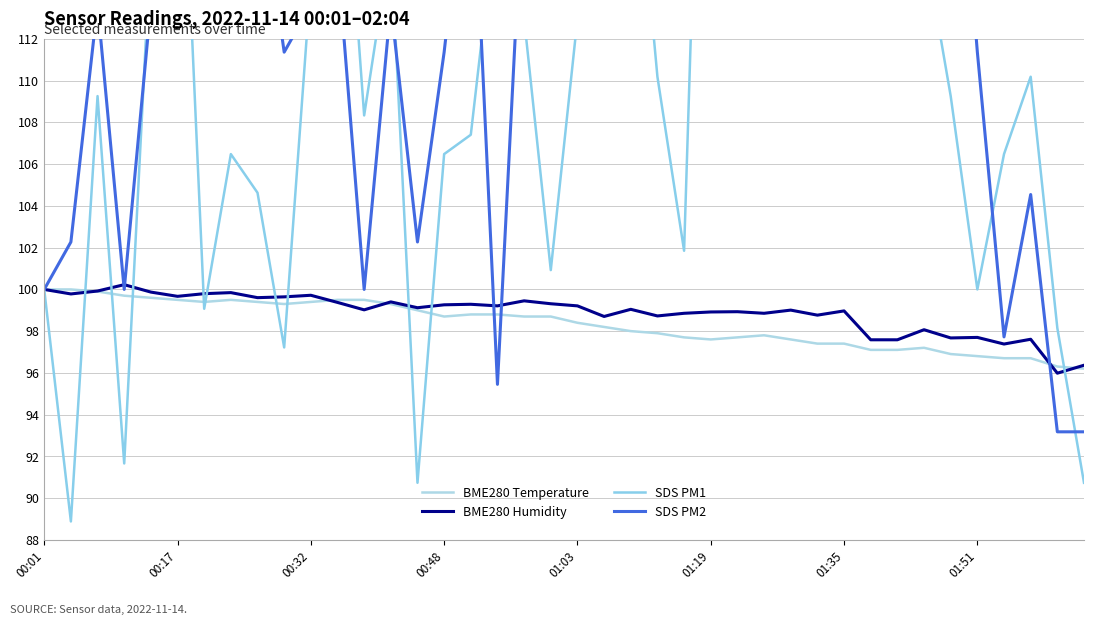

Does the chart have visible grid lines?

Yes